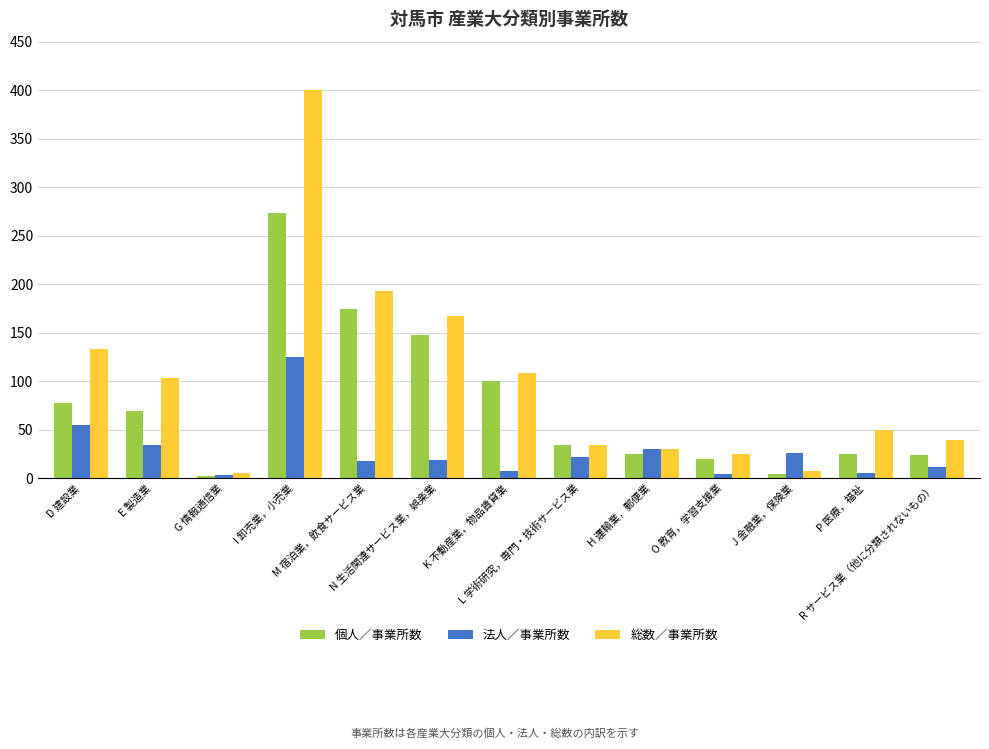

Are the bars grouped side by side (vs. stacked)?

Yes